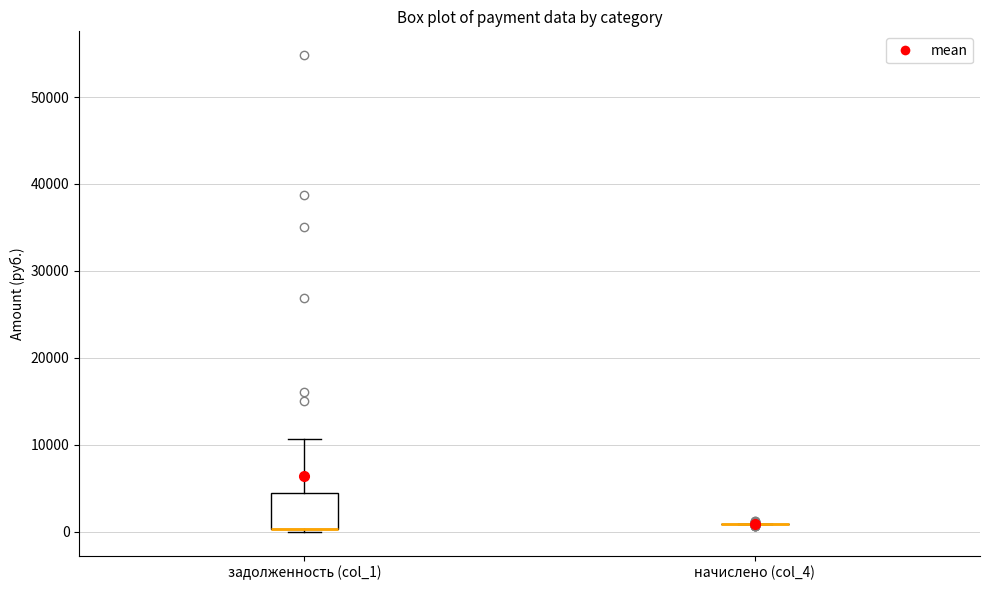

Reading left to right, transcribe this box plot: for each box, give where its median line is, the range the box spans, and where its two whiskers end, as read against the y-axis. The values are not printed on the chart, so give them approximately, as read against the axis.

задолженность (col_1): median 0 (drawn on the box's lower edge), box 0 to 5000, whiskers 0 to 11000
начислено (col_4): box collapsed to a line at 1000, whiskers 1000 to 1000